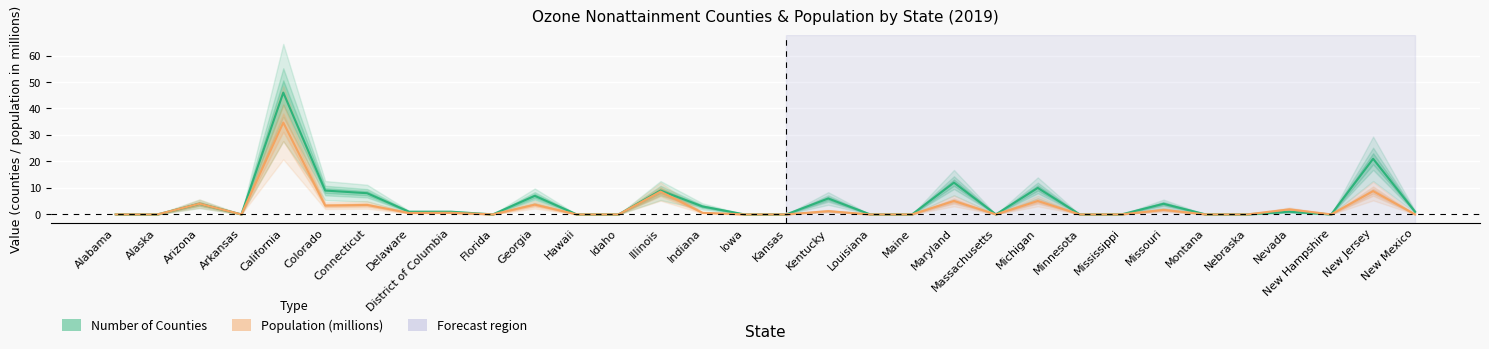

The value of Number of Counties at Iowa is 27.0. True or false?

False